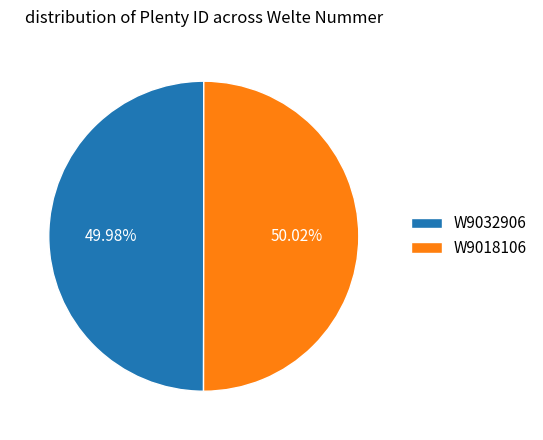

The W9018106 slice represents 50% of the pie. True or false?

True